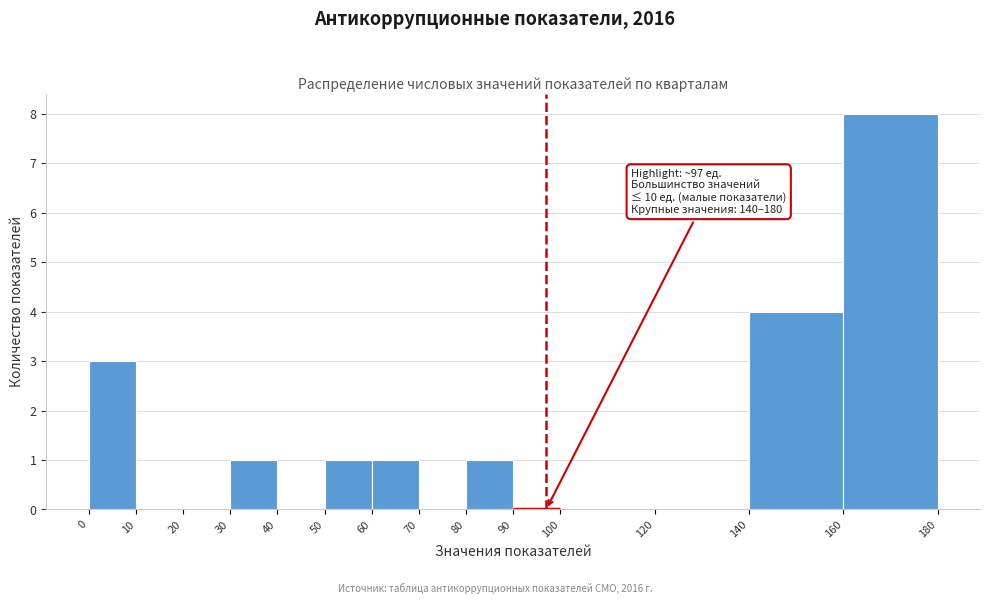

Which range on the x-axis has the tallest bar?

160 to 180